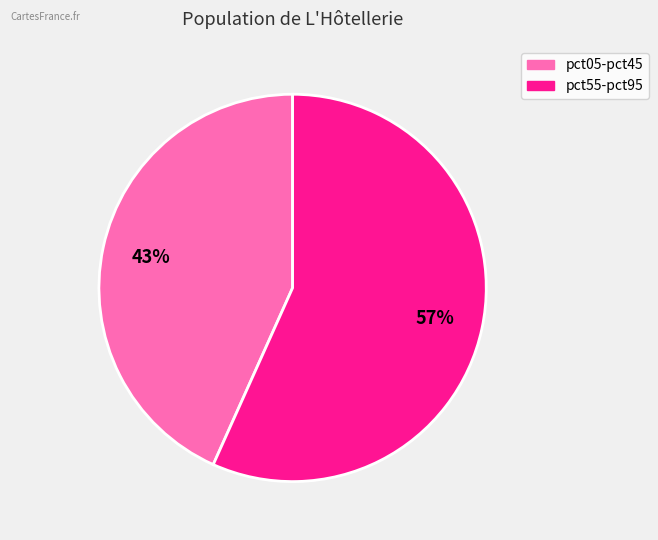

To the nearest percent, what is the average slice percentage?

50%